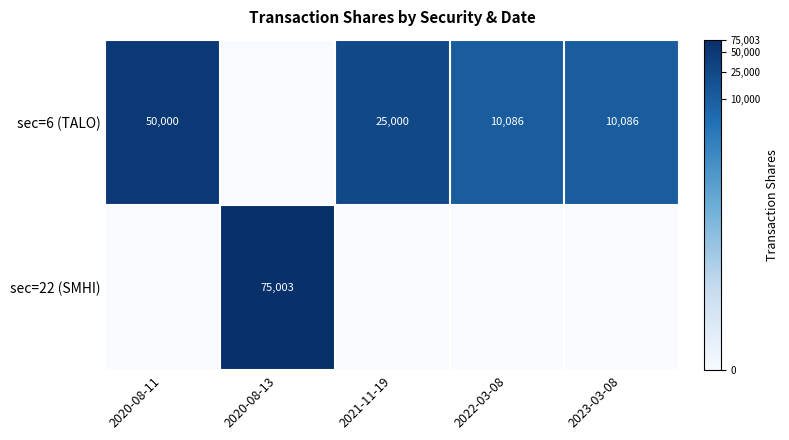

True or false: sec=6 (TALO) has a value of 10086 at 2022-03-08.

True